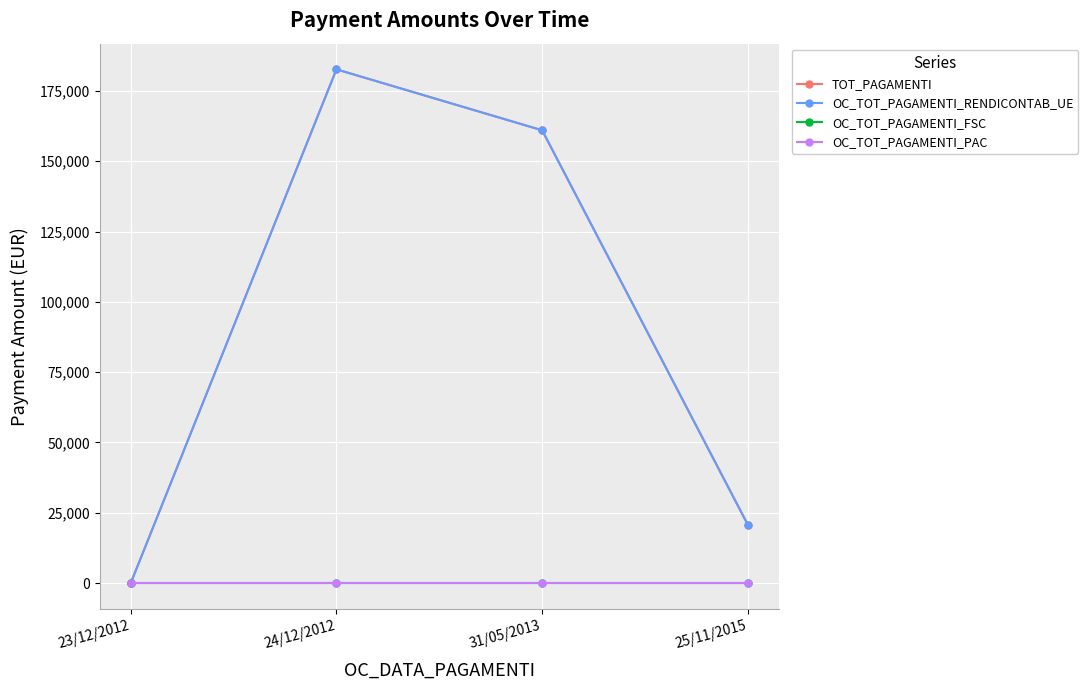

What is the label of the 3rd point from the left?

31/05/2013